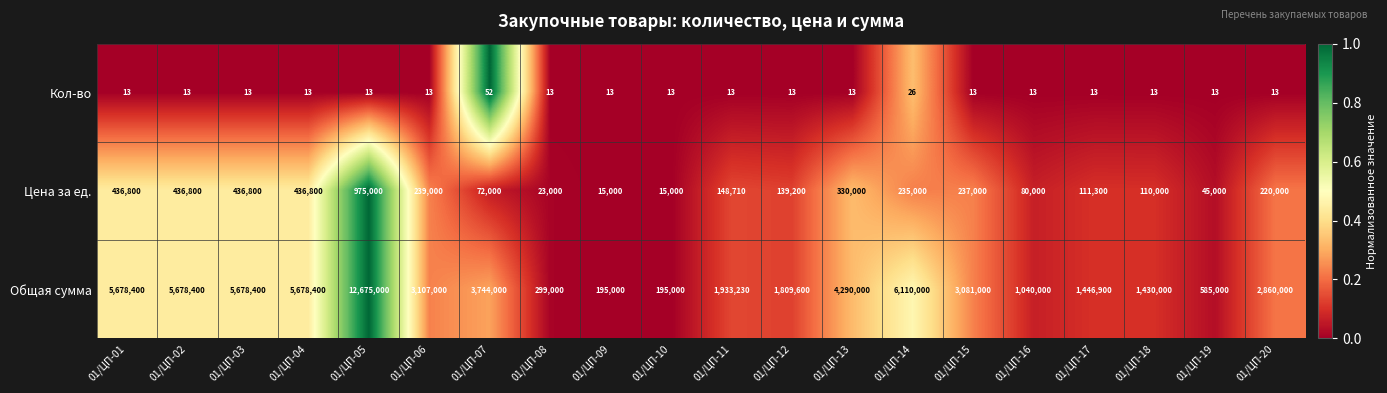

Rank the series at 01/ЦП-02 from lowest to highest value.

Кол-во, Цена за ед., Общая сумма